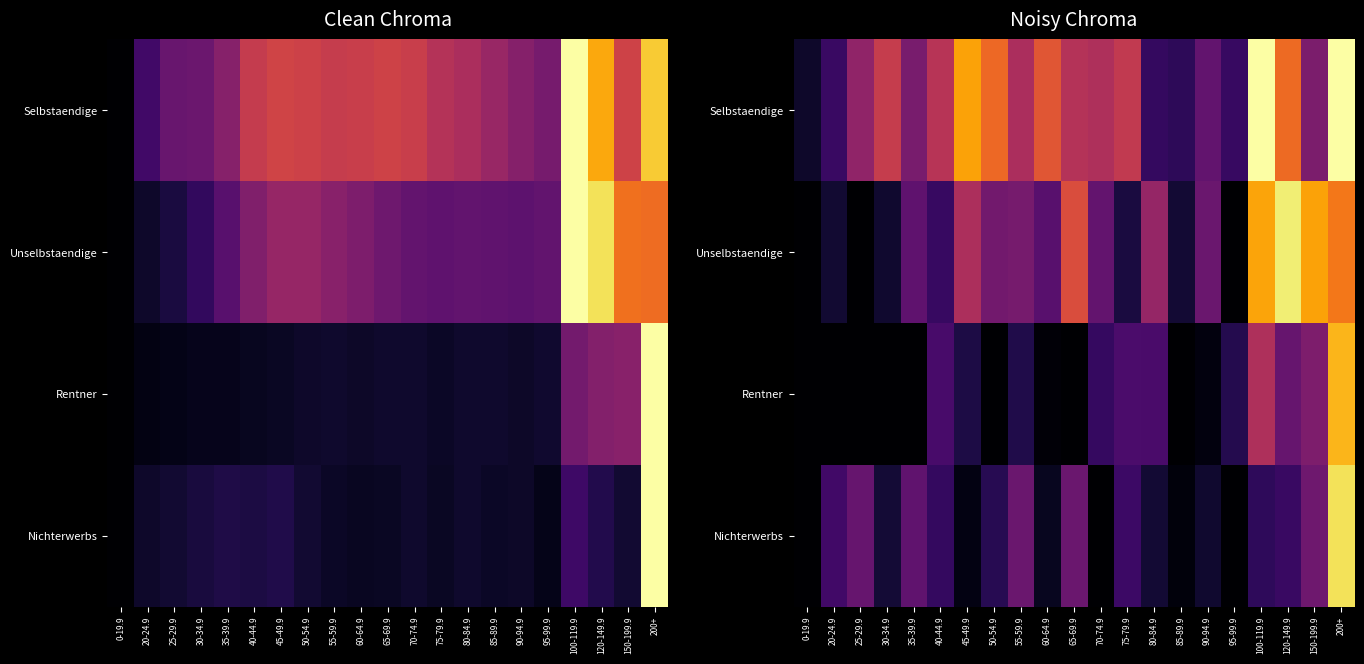

List the series in order of their peak value, highest first.

Selbstaendige, Unselbstaendige, Nichterwerbs, Rentner